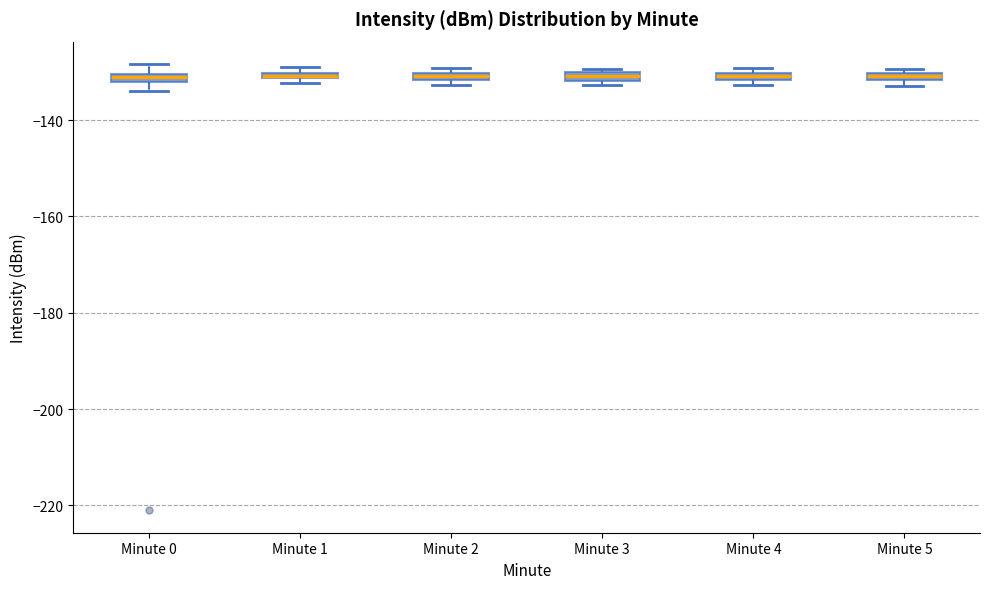

Where is the lower edge of the box for Minute 1 on the y-axis? The values are not printed on the chart, so give them approximately, as read against the axis.

-132